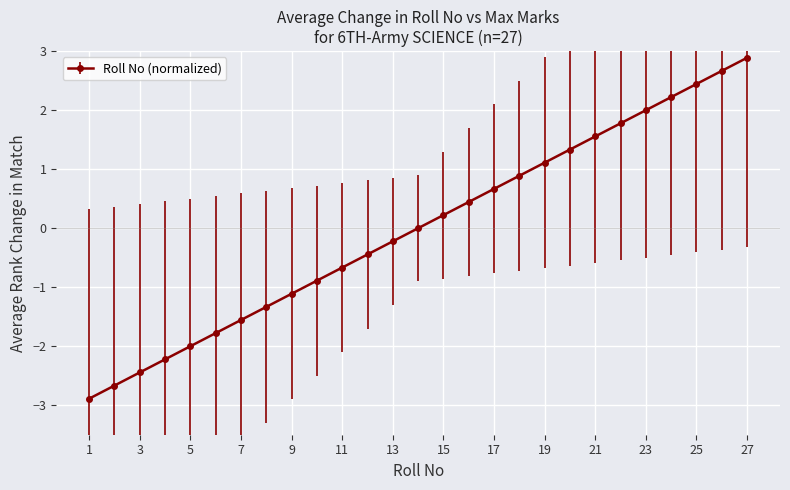

What is the maximum value shown in the chart?

2.9